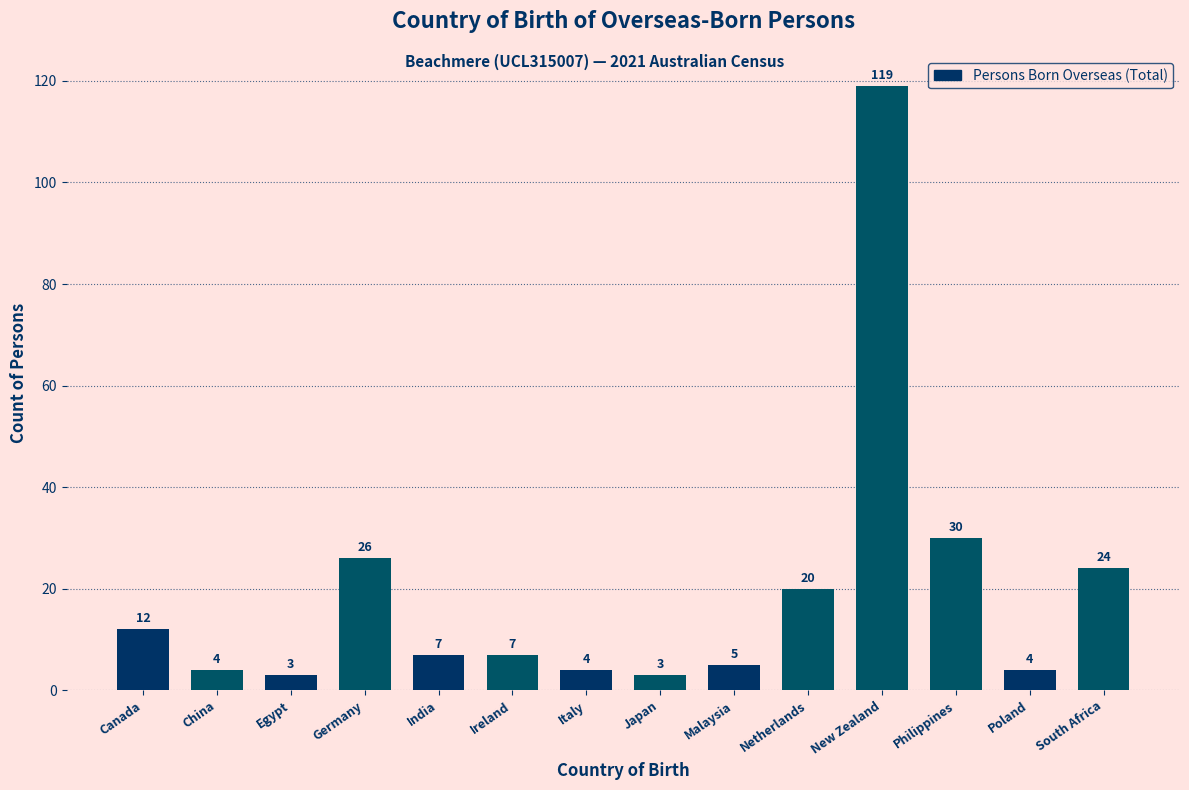

Reading left to right, extract all data points from this chart.

12	4	3	26	7	7	4	3	5	20	119	30	4	24